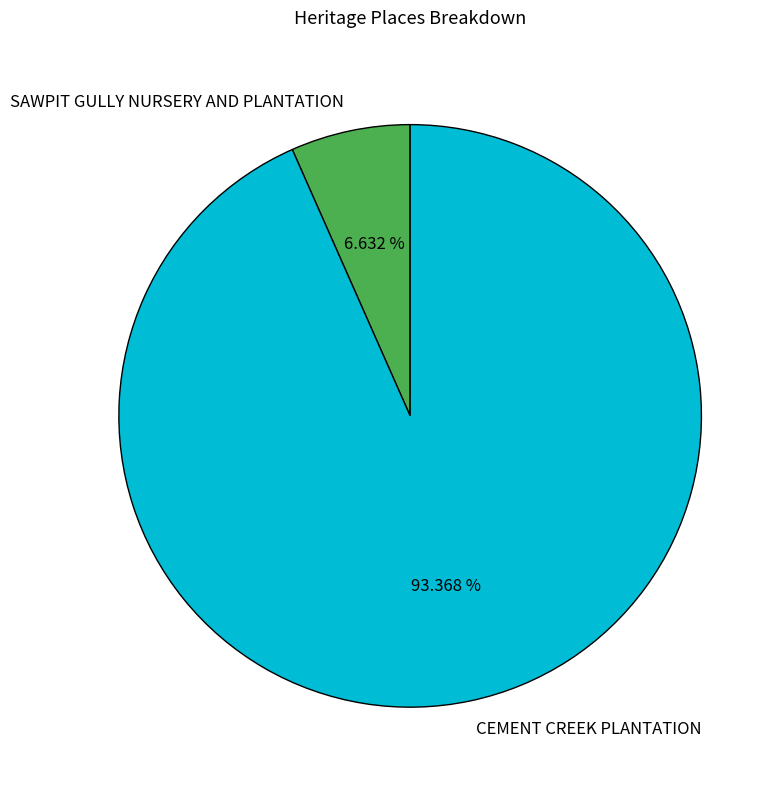

To the nearest percent, what is the average slice percentage?

50%